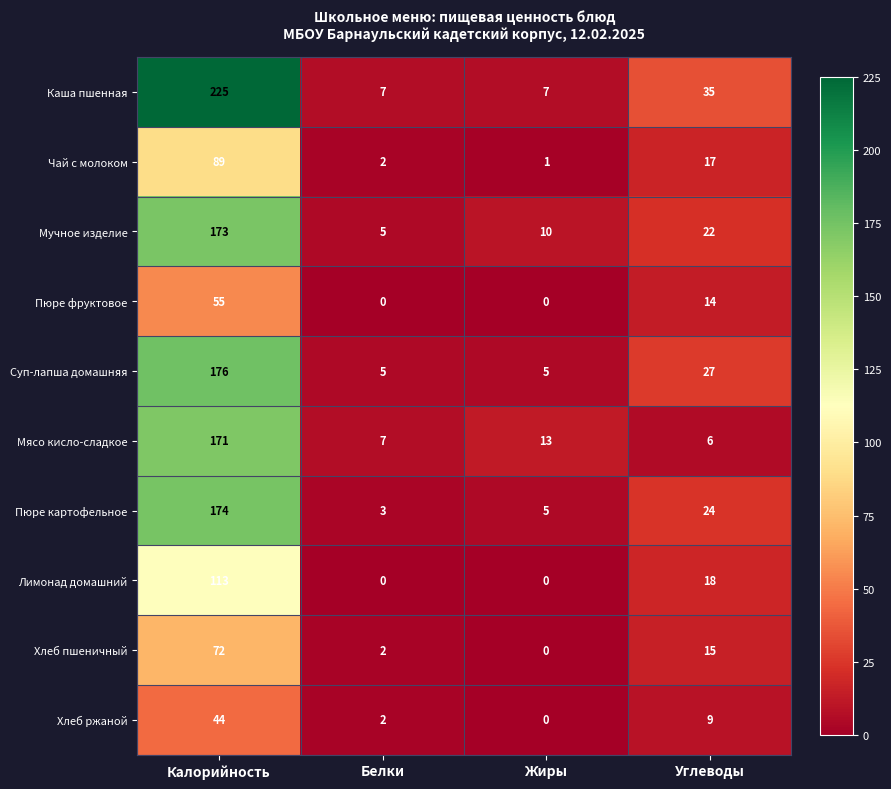

Rank the categories by Пюре картофельное value from highest to lowest.

Калорийность, Углеводы, Жиры, Белки